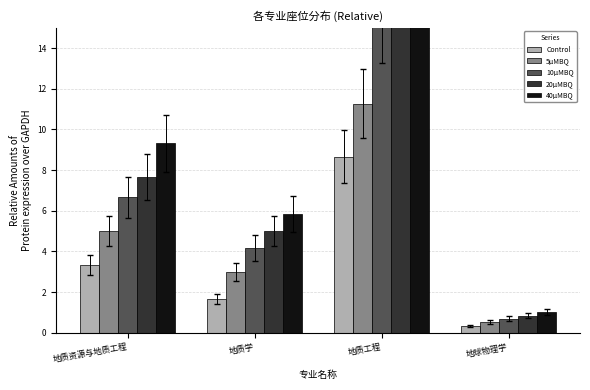

Reading left to right, transcribe all the data shown in this chart.

Control: 地质资源与地质工程=3.3	地质学=1.7	地质工程=8.7	地球物理学=0.3
5μMBQ: 地质资源与地质工程=5.0	地质学=3.0	地质工程=11.3	地球物理学=0.5
10μMBQ: 地质资源与地质工程=6.7	地质学=4.2	地质工程=15.6	地球物理学=0.7
20μMBQ: 地质资源与地质工程=7.7	地质学=5.0	地质工程=19.1	地球物理学=0.8
40μMBQ: 地质资源与地质工程=9.3	地质学=5.8	地质工程=22.5	地球物理学=1.0